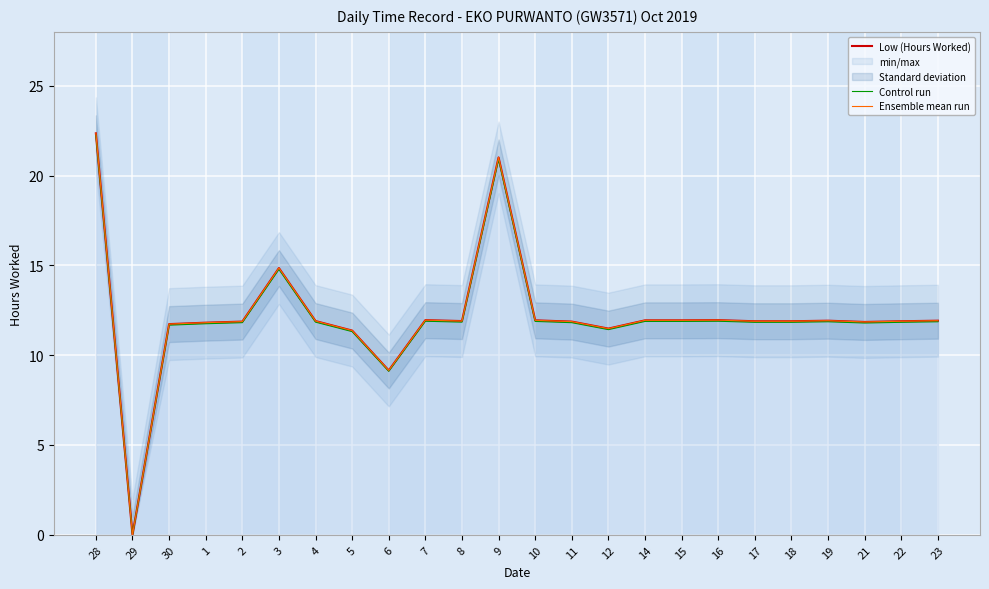

What is the difference between the Low (Hours Worked) values at 23 and 29?

11.9